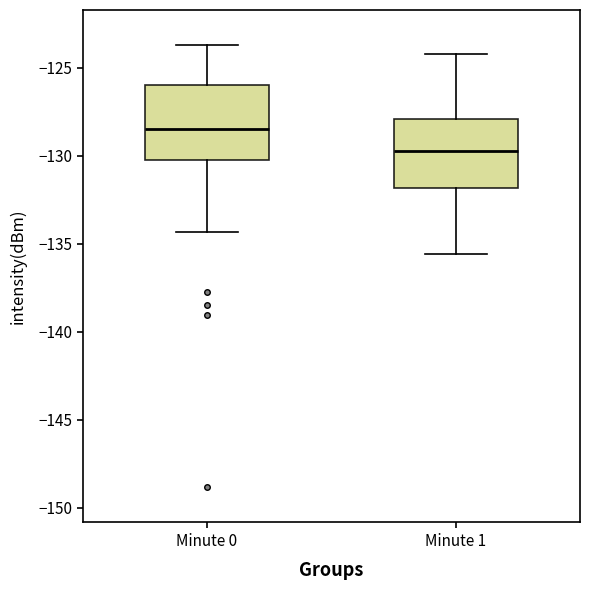

Where is the lower edge of the box for Minute 1 on the y-axis? The values are not printed on the chart, so give them approximately, as read against the axis.

-132.0